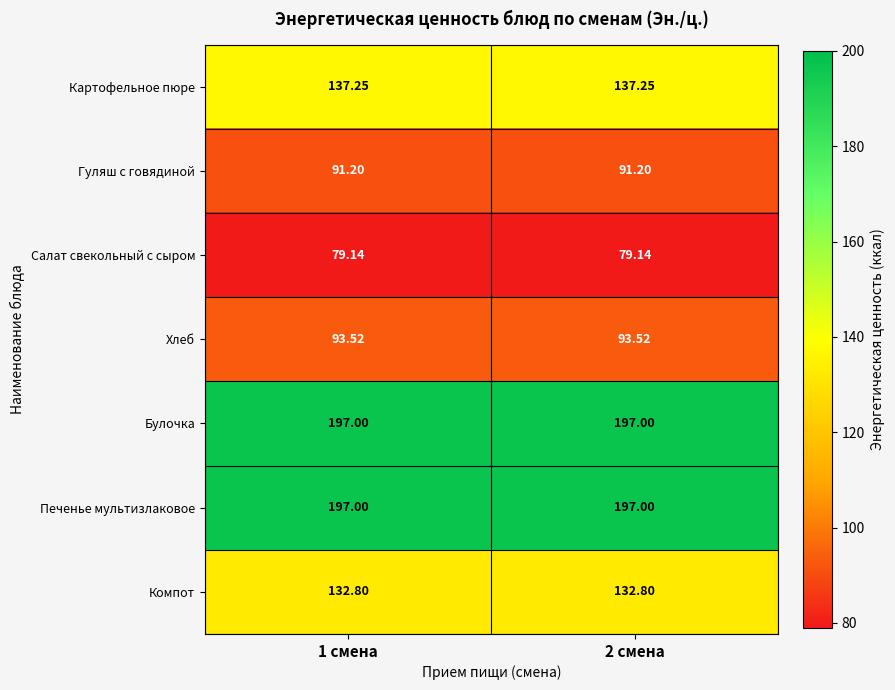

What is the minimum value shown in the chart?

79.1